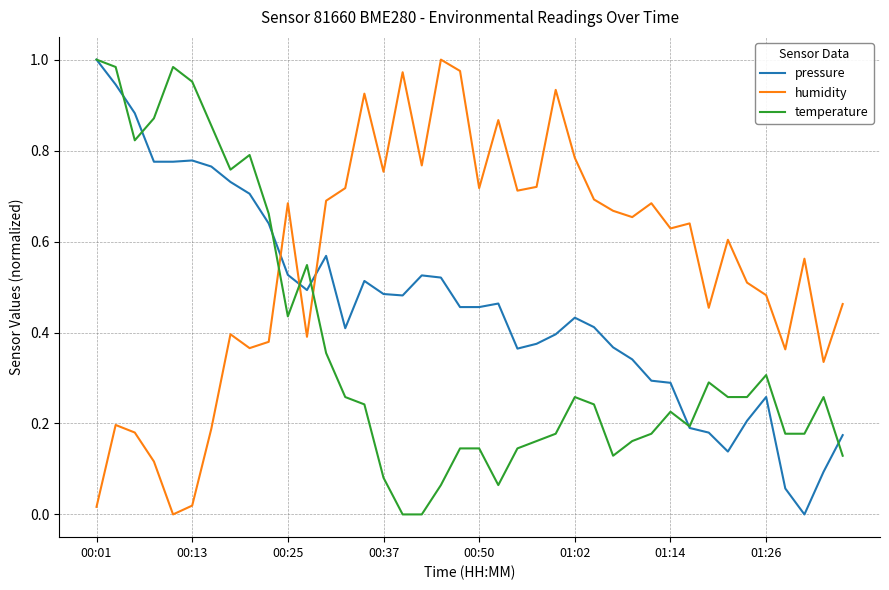

List the series in order of their overall mean, highest first.

humidity, pressure, temperature